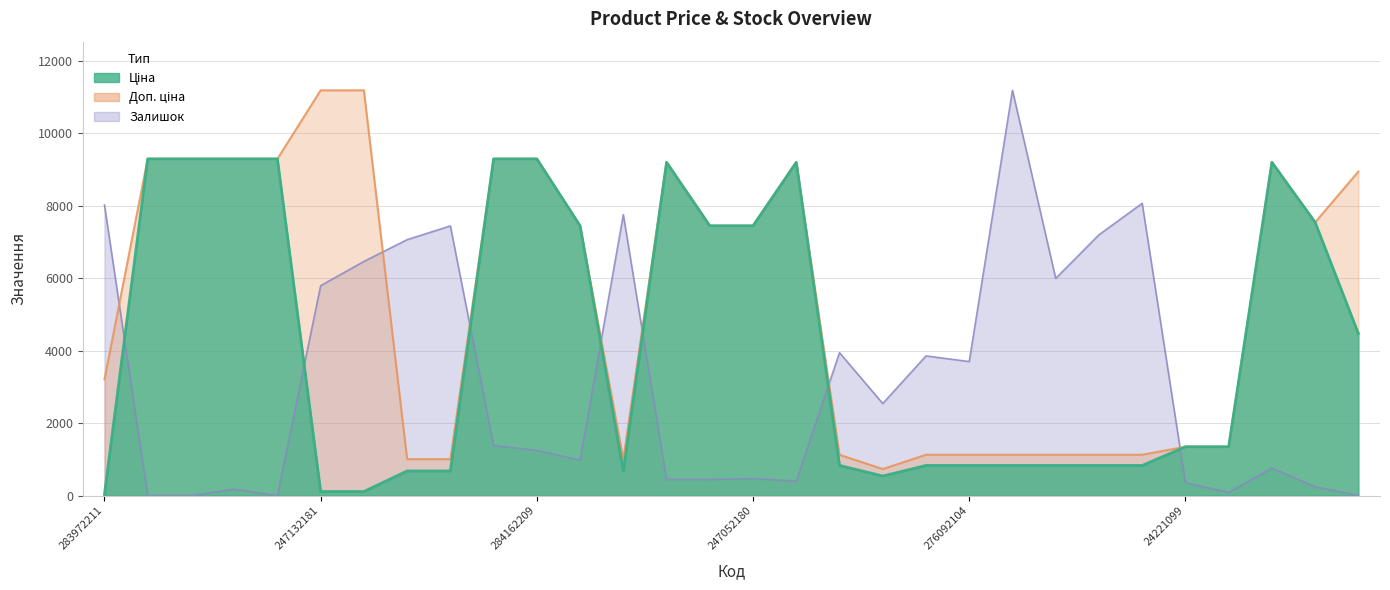

How many distinct data groups are displayed?

3